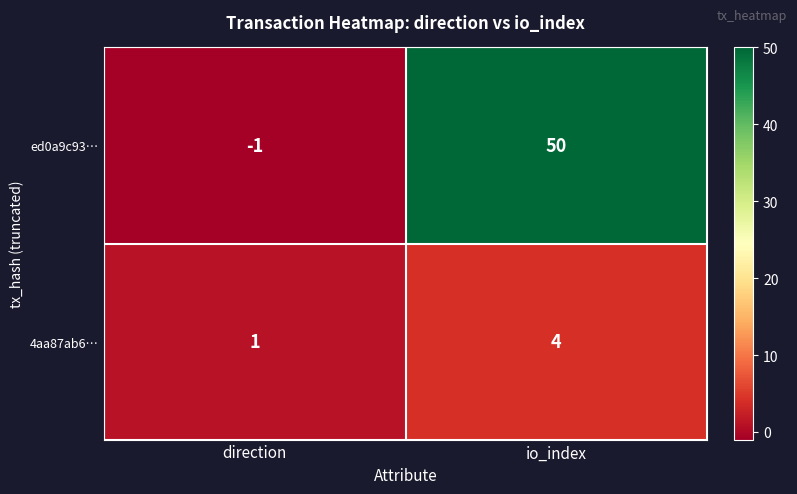

Is it true that ed0a9c93… equals 50 at io_index?

True